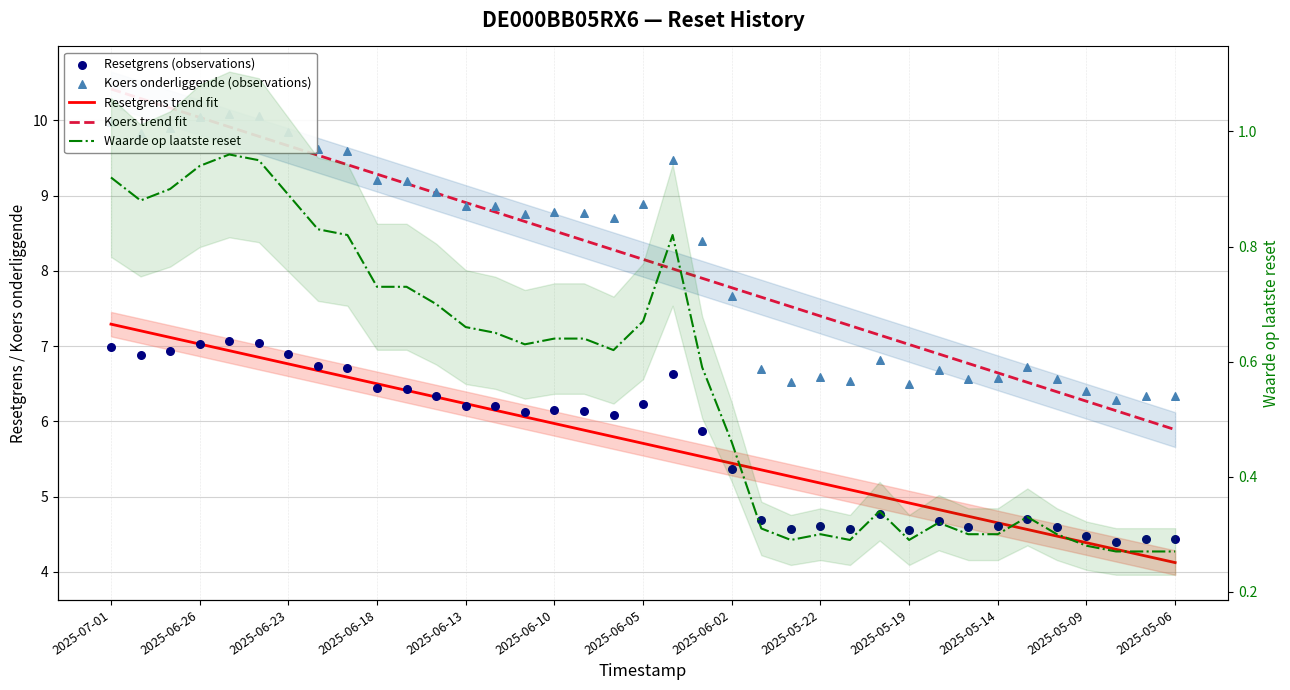

At which category is the sum across all series the highest?

2025-07-01